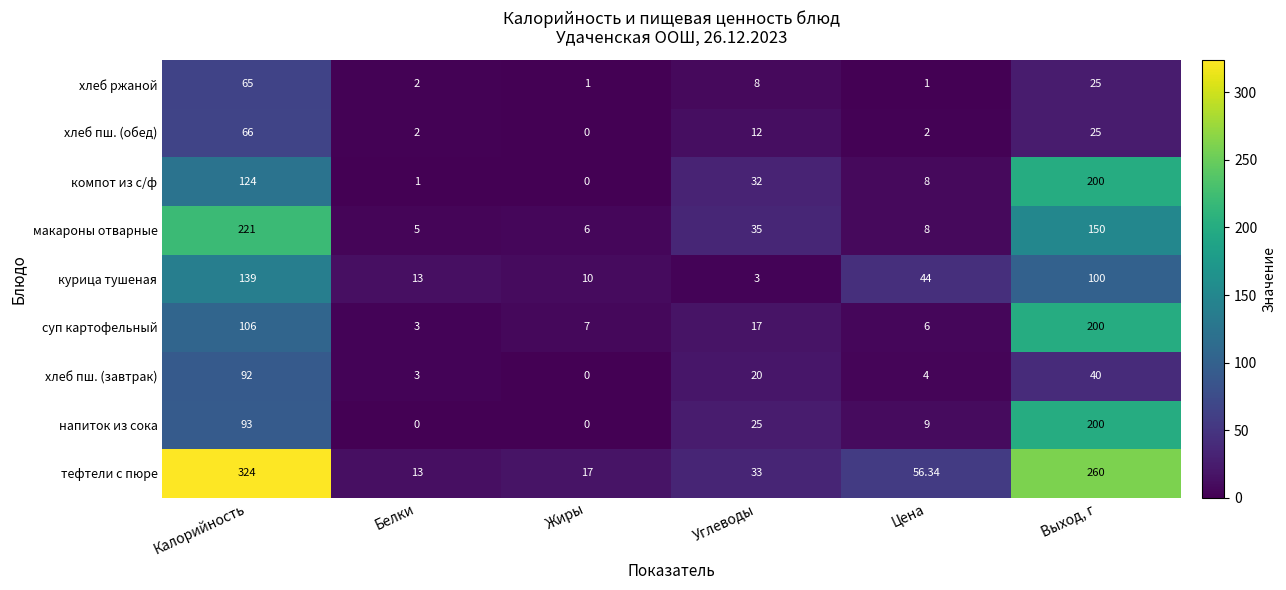

Which series has the widest spread of values?

тефтели с пюре